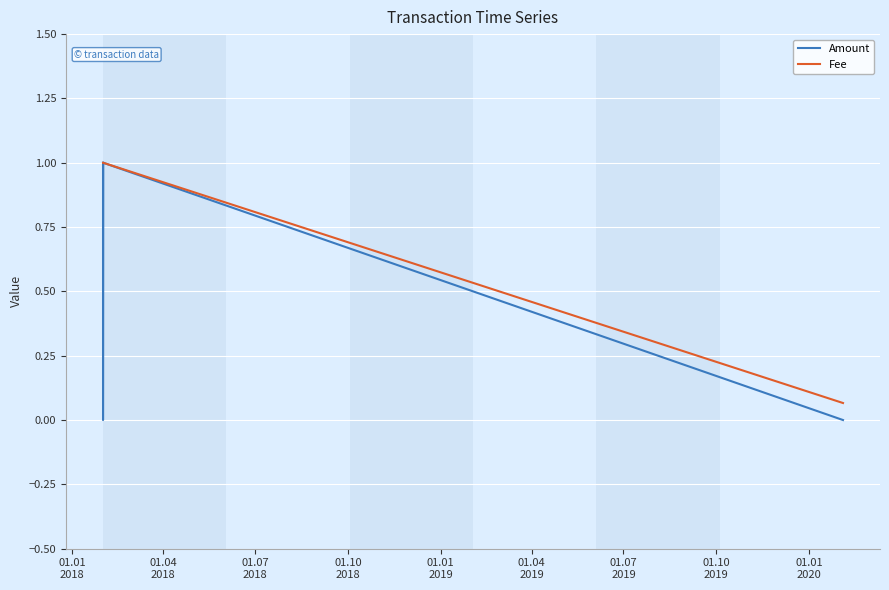

Which series has the widest spread of values?

Amount